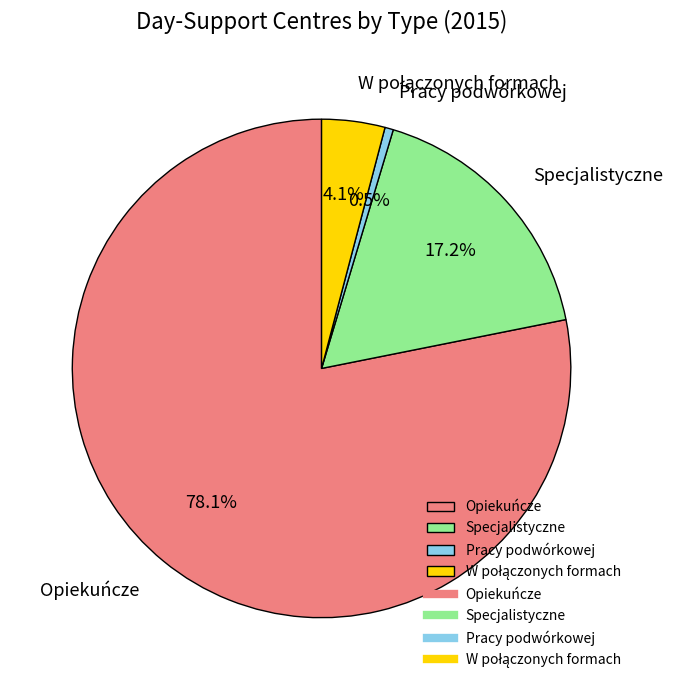

How many segments does this pie chart have?

4